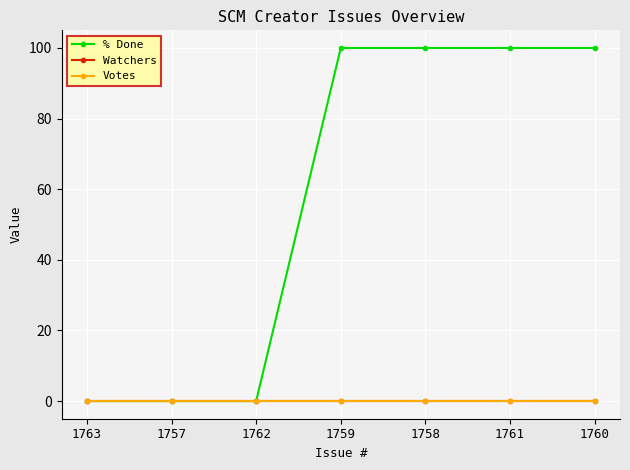

Does the chart have visible grid lines?

Yes